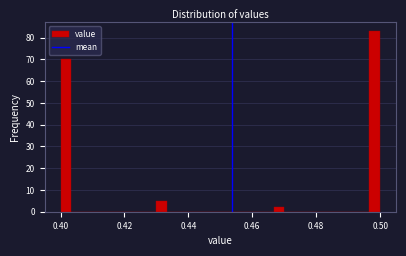

Read against the x-axis, roughly where is the centre of the tallest bar?

0.498